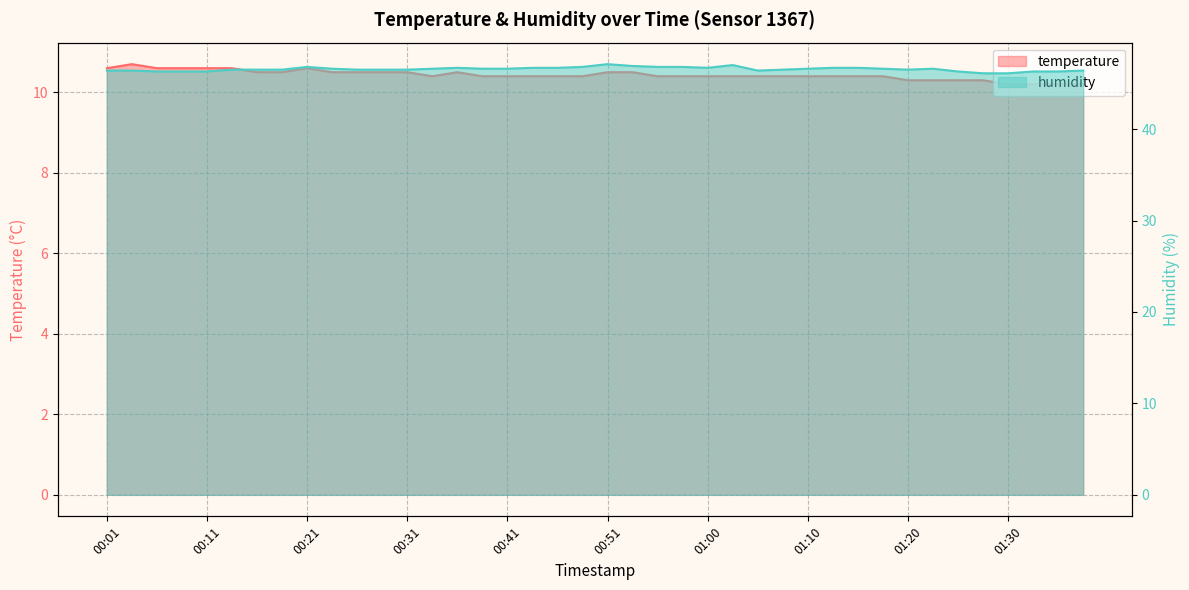

What is the minimum value for humidity?

46.1